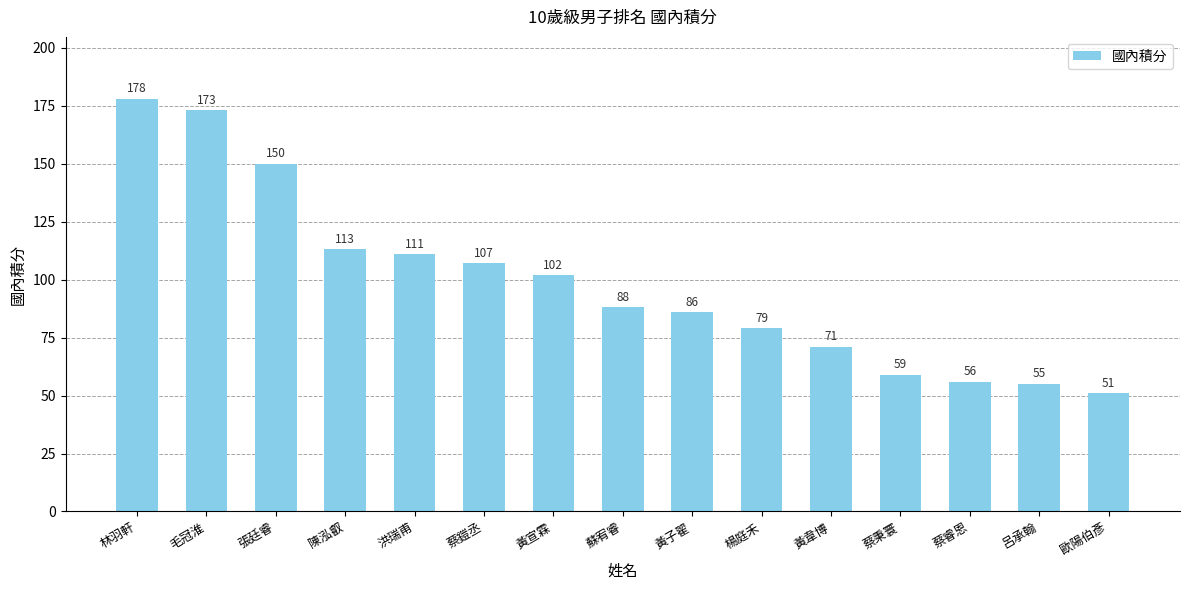

What is the difference between the values at 歐陽伯彥 and 黃韋博?

20